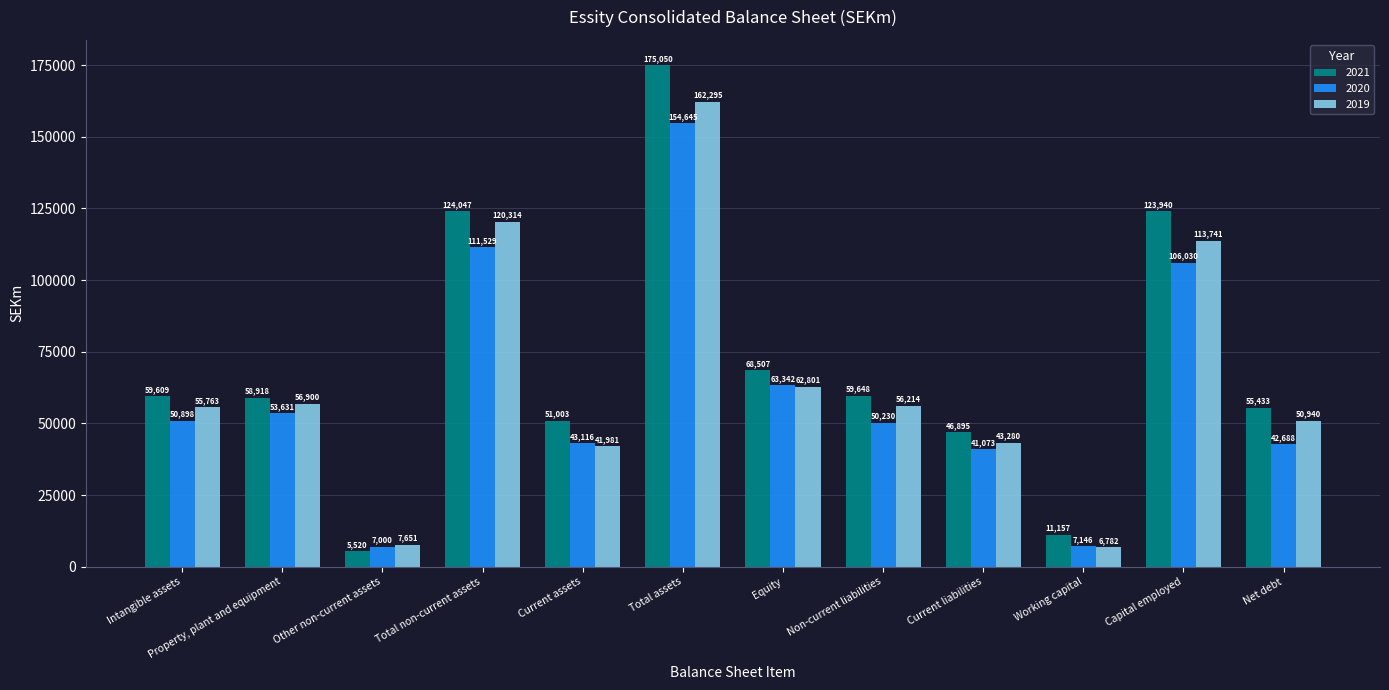

What is the approximate value of 2020 at Other non-current assets, to the nearest 10?

7000